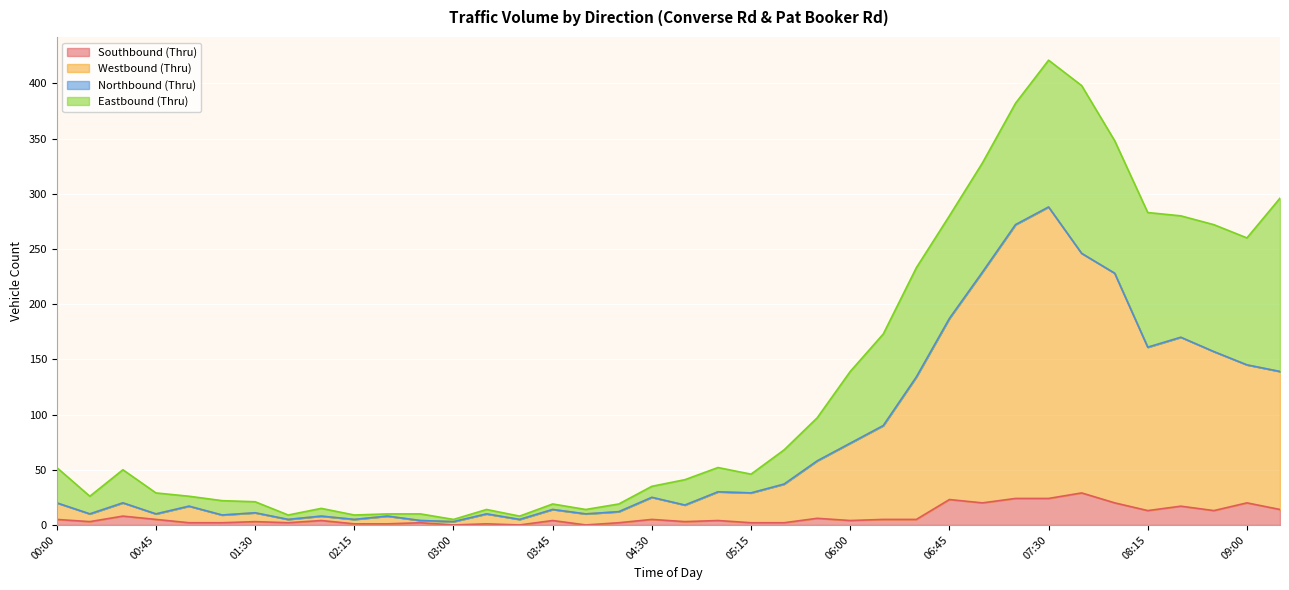

What is the difference between the highest and lowest values at 05:00?

26